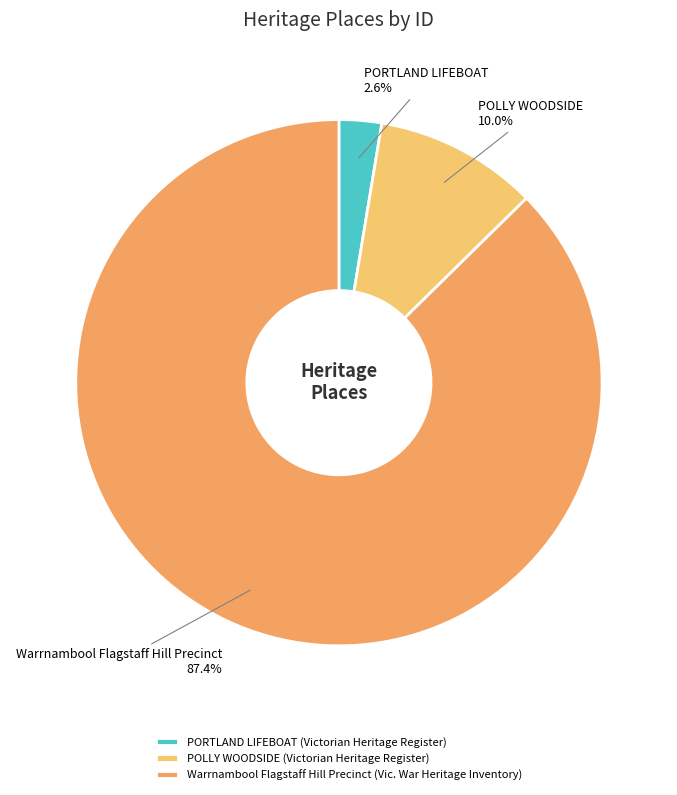

The POLLY WOODSIDE slice represents 10% of the pie. True or false?

True